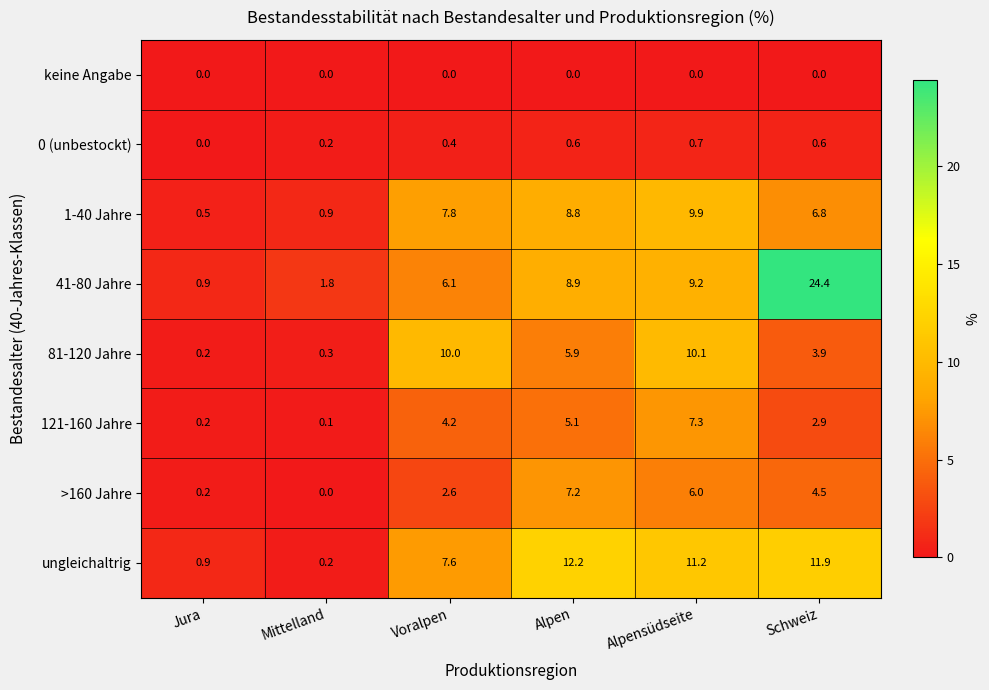

Where does the 121-160 Jahre series first go above 4?

Voralpen